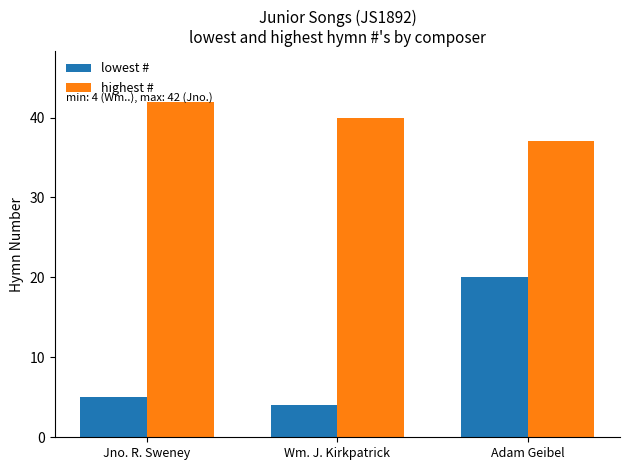

Count the number of data series in this chart.

2